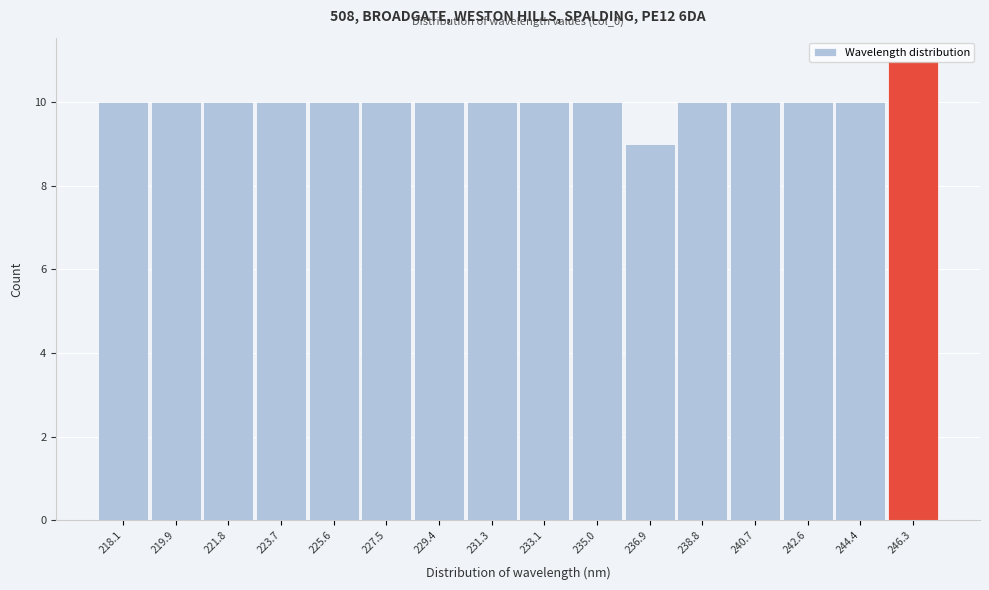

What is the sum of the values at 227.5 and 231.3?

20